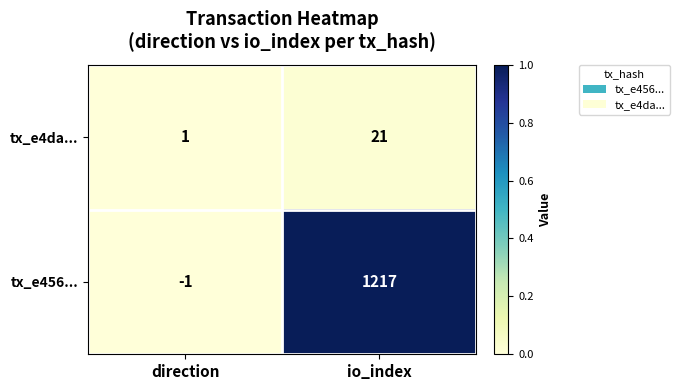

At how many categories does at least one series exceed 0?

2